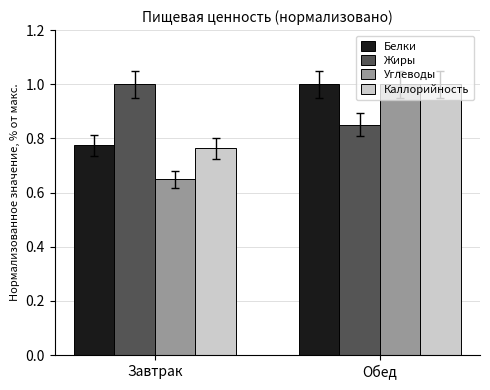

What are all the series names shown in the legend?

Белки, Жиры, Углеводы, Каллорийность